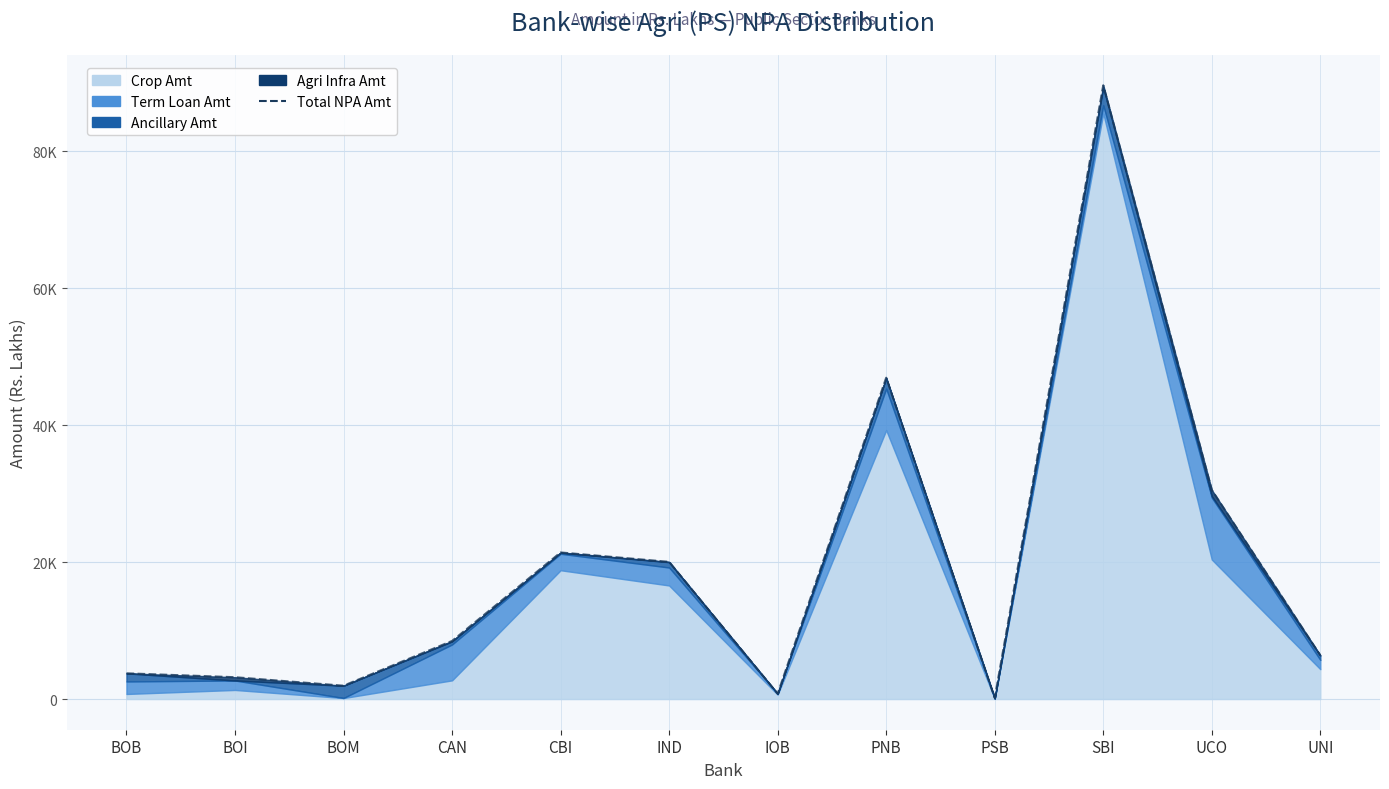

Rank the categories by value from lowest to highest.

PSB, IOB, BOM, BOI, BOB, UNI, CAN, IND, CBI, UCO, PNB, SBI